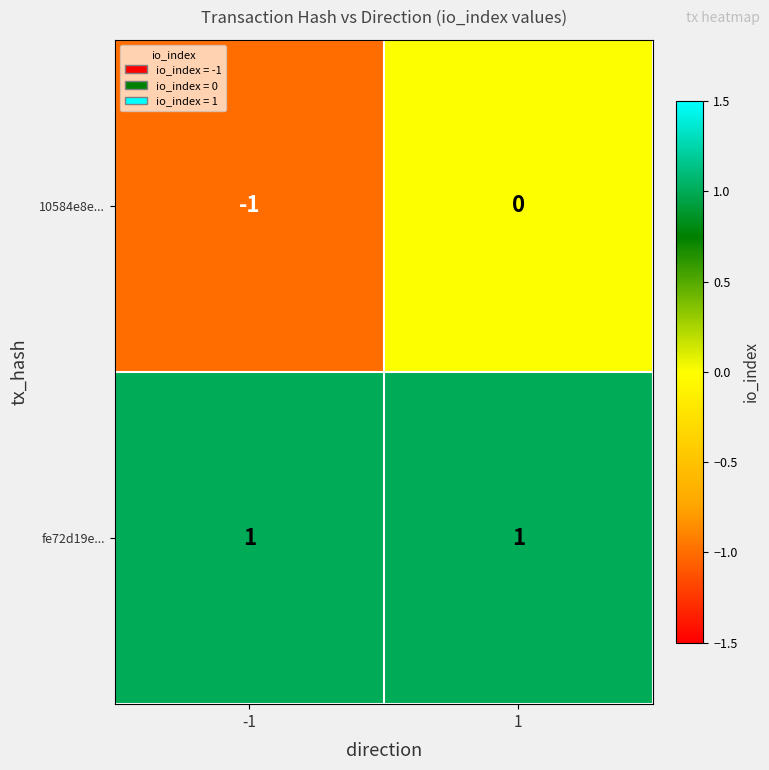

Which series has the largest range (max minus min)?

10584e8e...